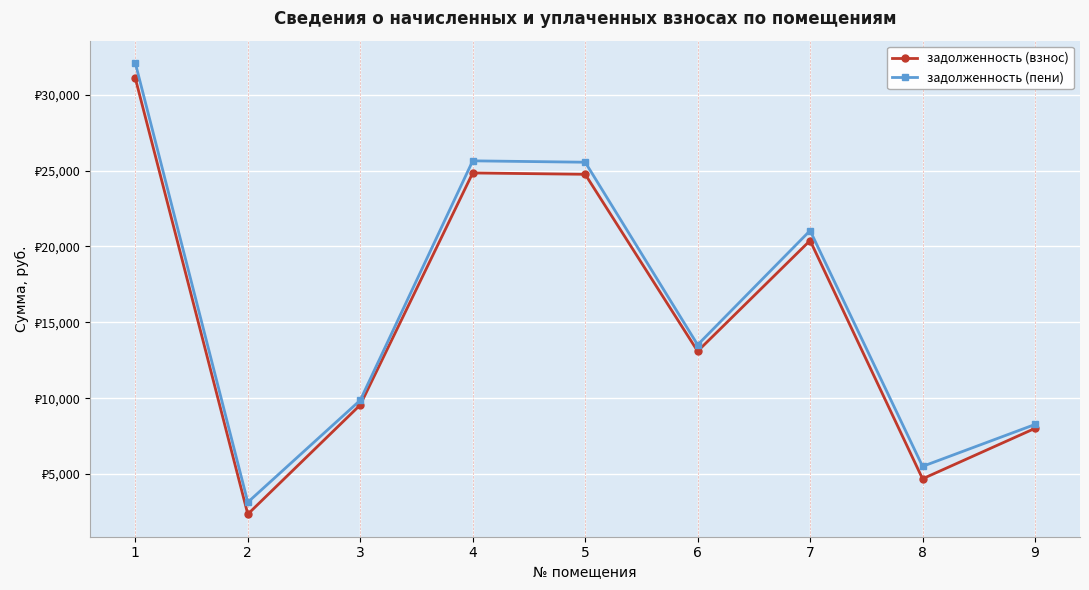

What are all the series names shown in the legend?

задолженность (взнос), задолженность (пени)